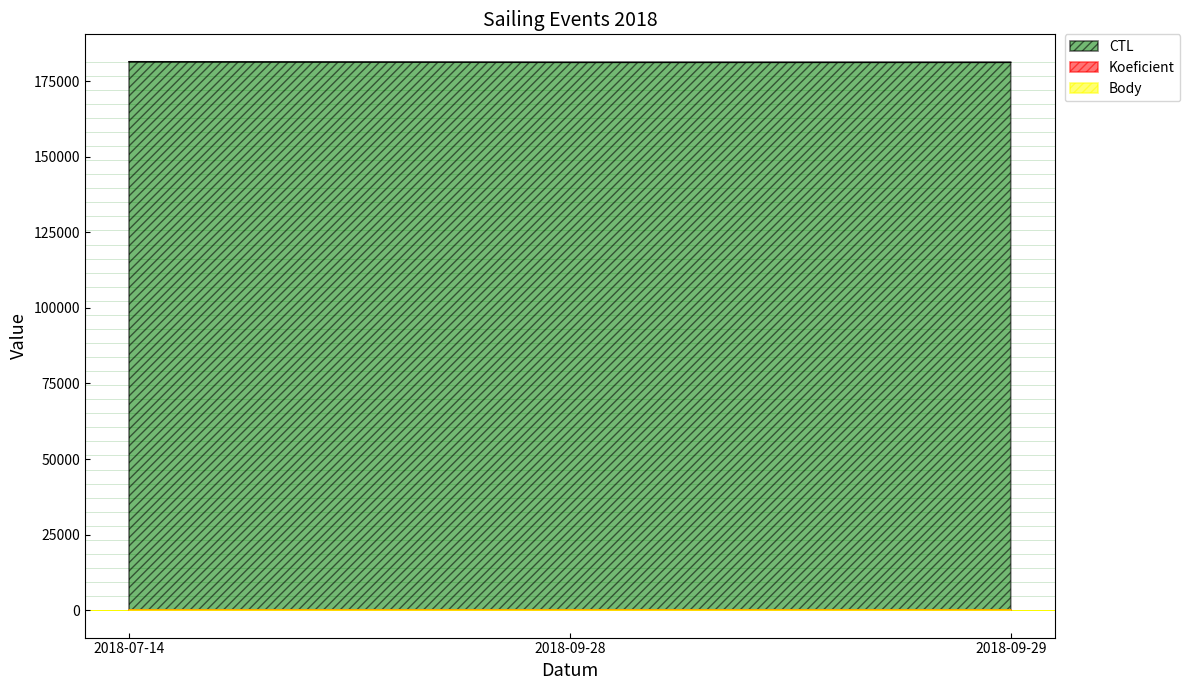

Does the chart display data point markers on the line(s)?

No